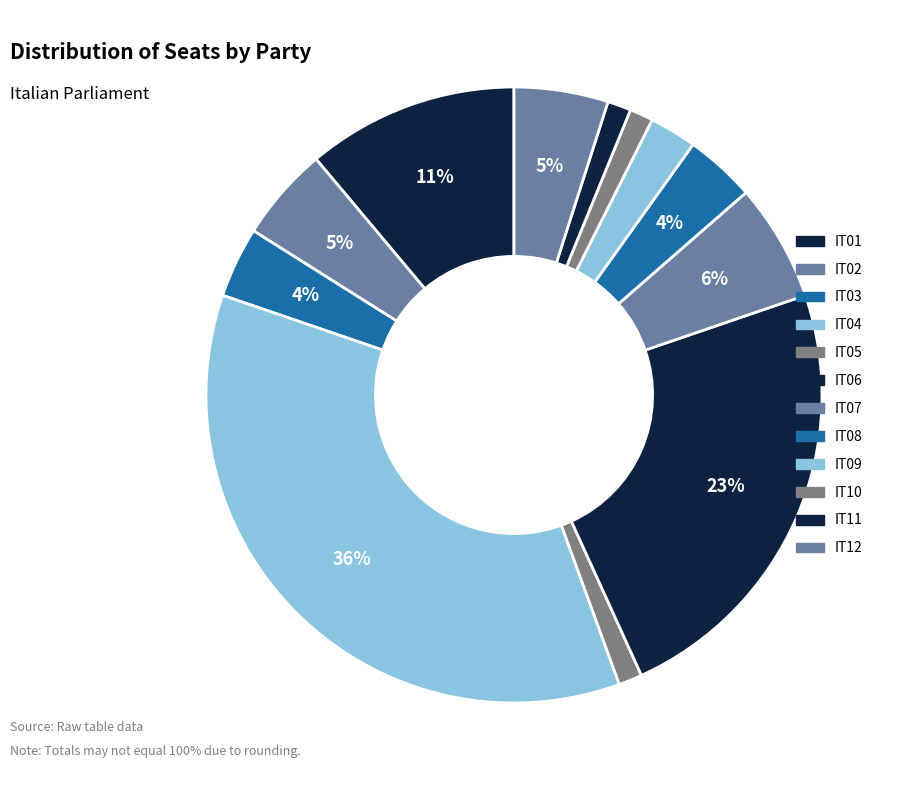

How many slices are in this pie chart?

12